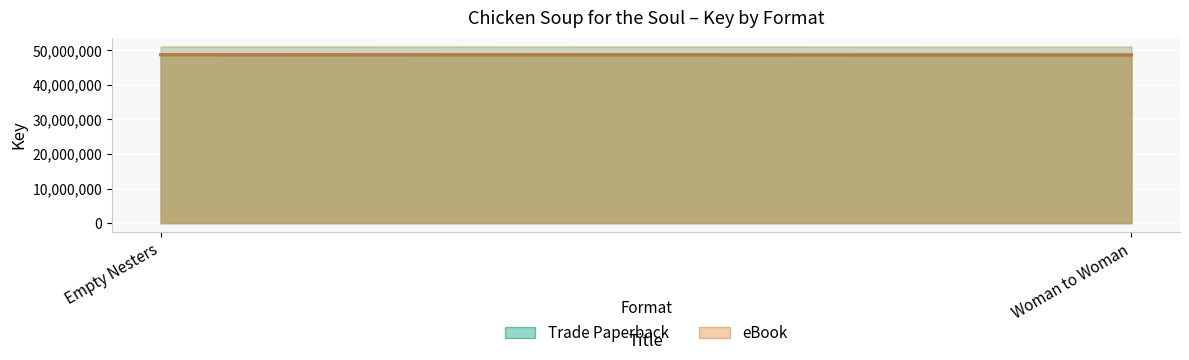

Reading right to left, list all the values displayed in this chart.

Trade Paperback: Woman to Woman=48594267	Empty Nesters=48629402
eBook: Woman to Woman=48594267	Empty Nesters=48629402